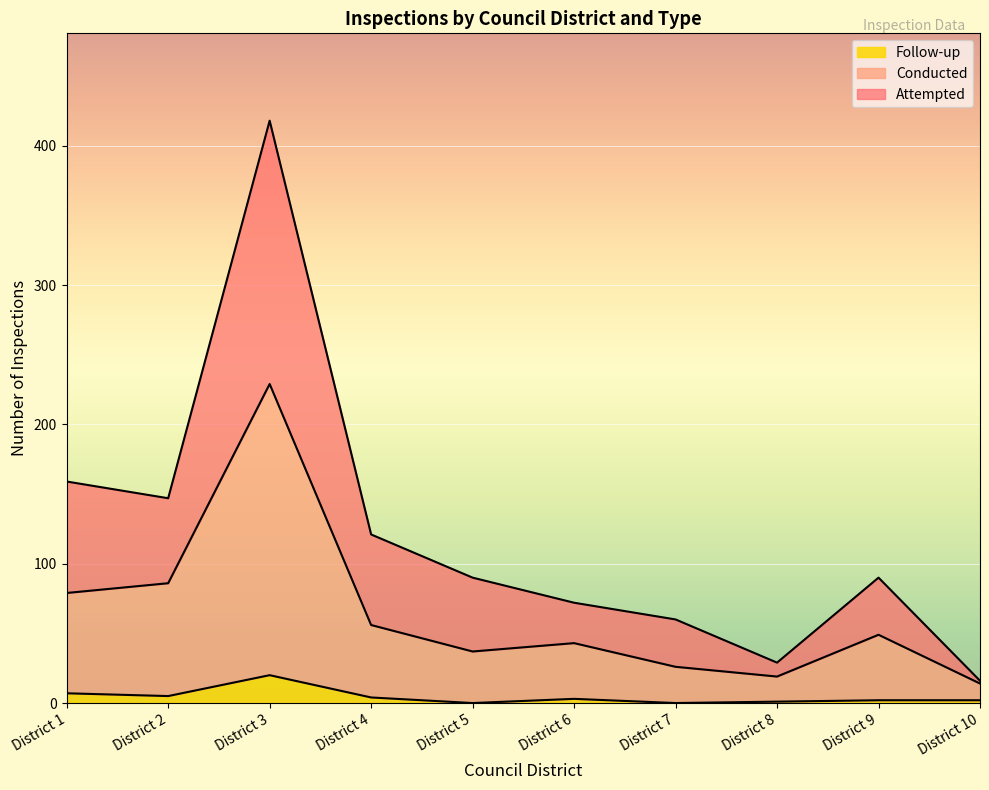

What is the maximum value shown in the chart?

418